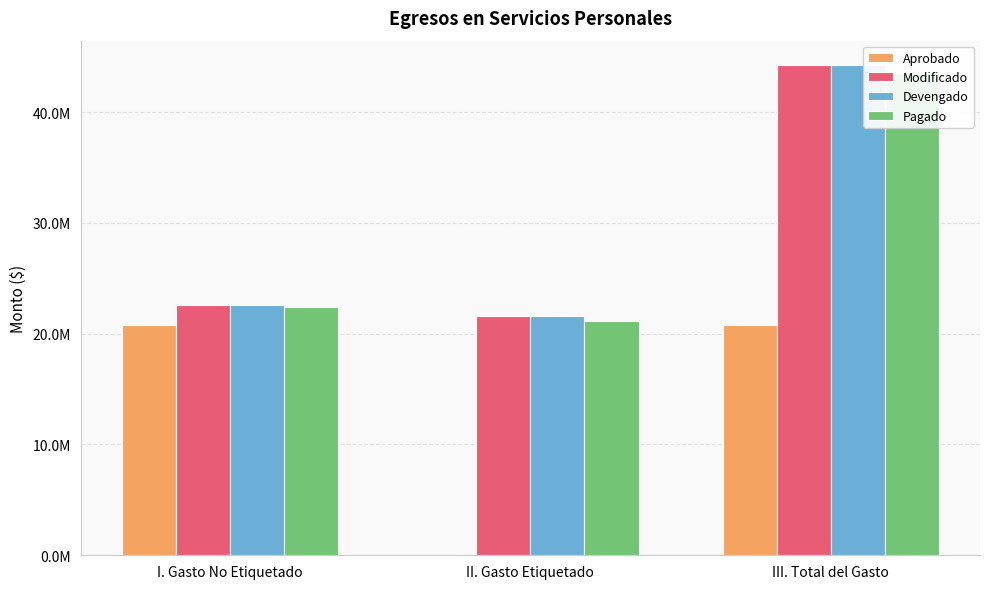

What is the sum of the Devengado values at I. Gasto No Etiquetado and II. Gasto Etiquetado?

44241901.5